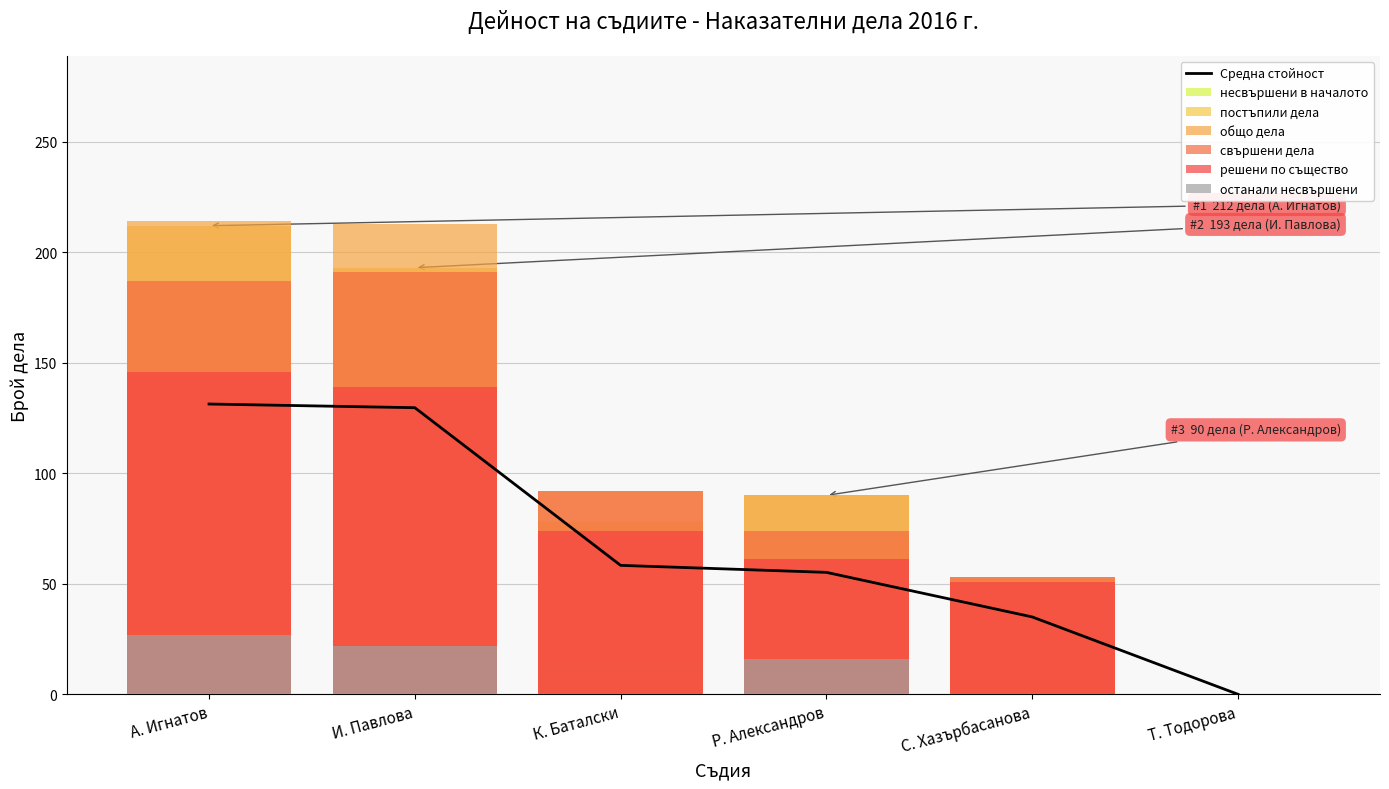

Is the value of несвършени в началото at А. Игнатов greater than the value of общо дела at С. Хазърбасанова?

No